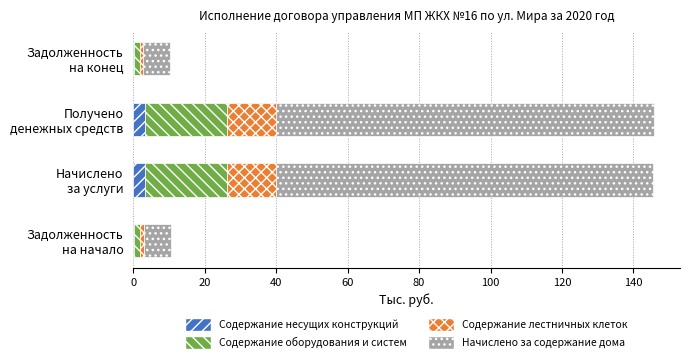

What are all the series names shown in the legend?

Содержание несущих конструкций, Содержание оборудования и систем, Содержание лестничных клеток, Начислено за содержание дома